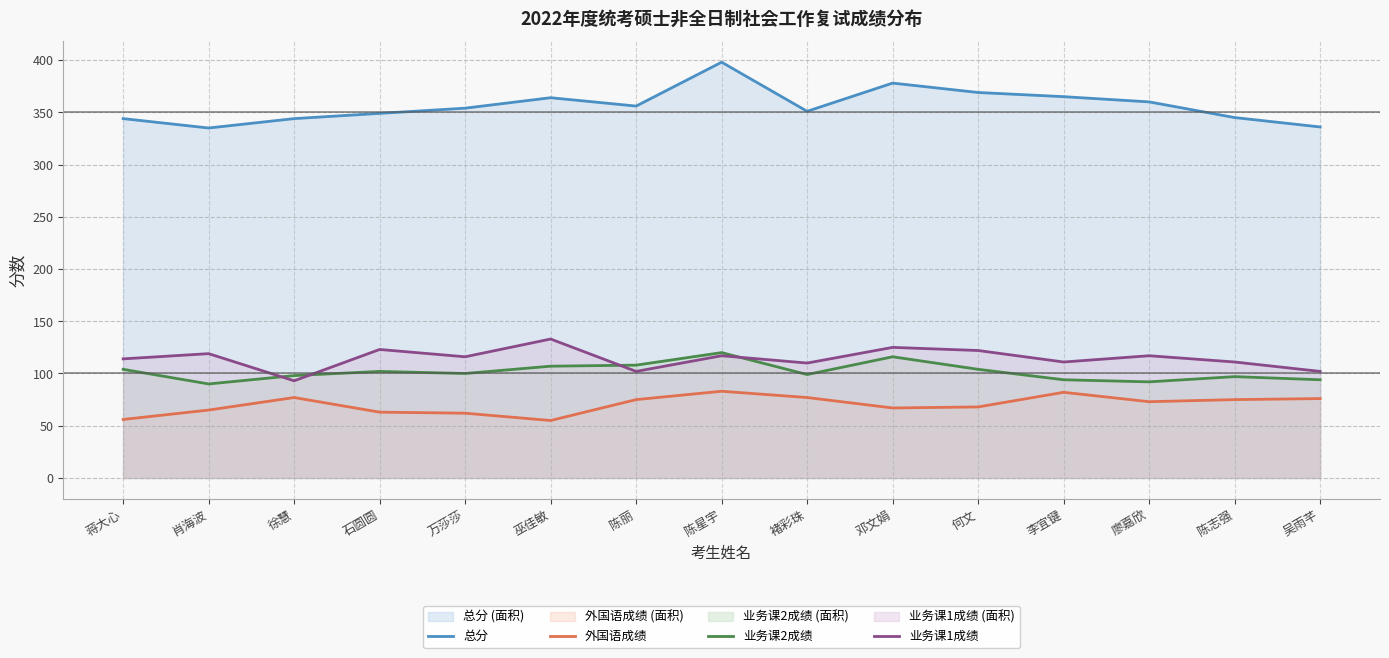

Reading left to right, list all the values displayed in this chart.

总分: 344	335	344	349	354	364	356	398	351	378	369	365	360	345	336
外国语成绩: 56	65	77	63	62	55	75	83	77	67	68	82	73	75	76
业务课2成绩: 104	90	98	102	100	107	108	120	99	116	104	94	92	97	94
业务课1成绩: 114	119	93	123	116	133	102	117	110	125	122	111	117	111	102